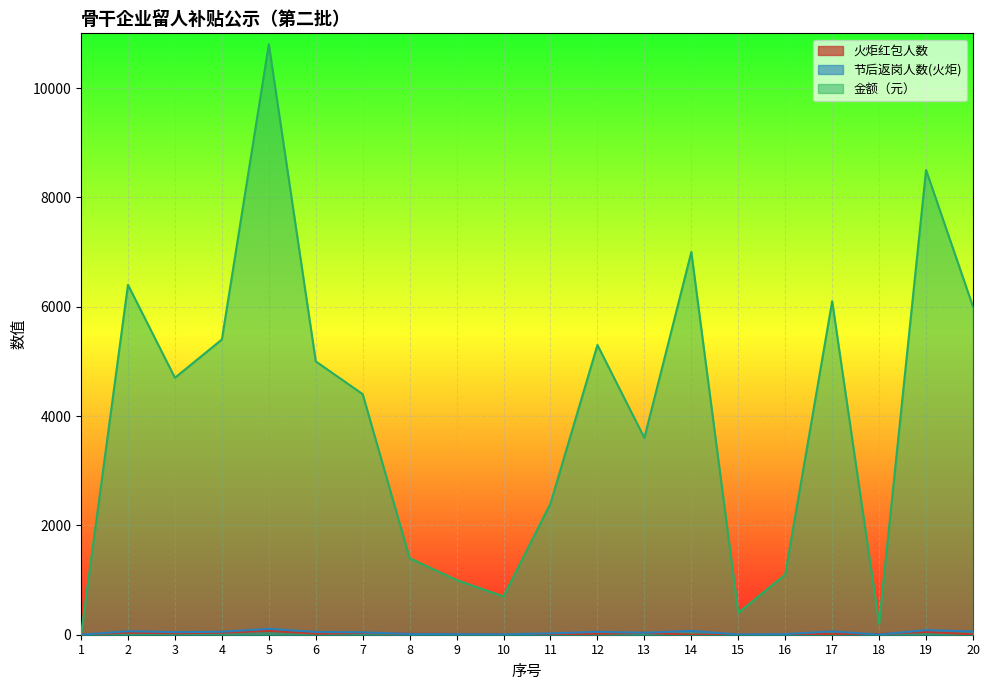

True or false: 火炬红包人数 has more than 2 points higher than both neighbors.

True